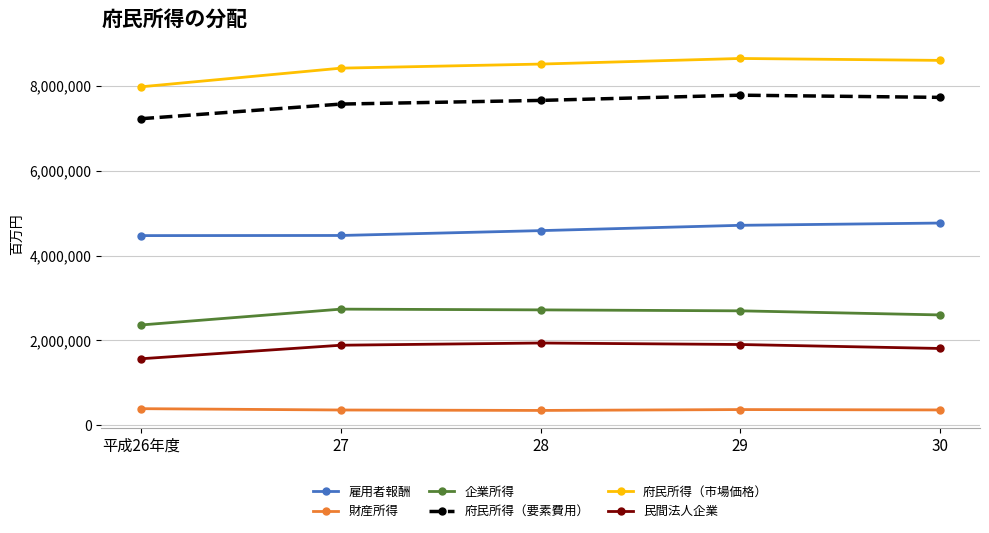

What position from the right is 平成26年度?

5